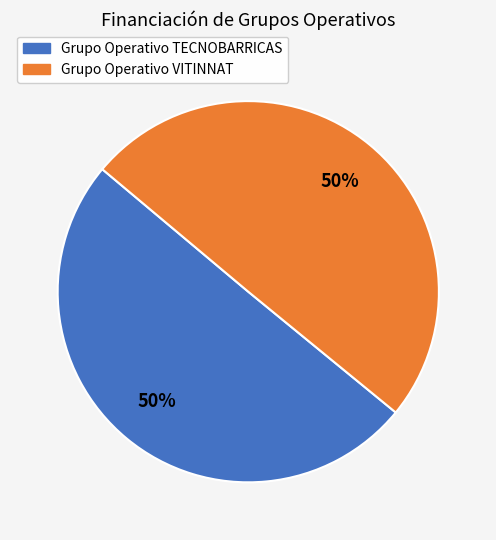

What is the ratio of the value at Grupo Operativo VITINNAT to the value at Grupo Operativo TECNOBARRICAS?

1.0